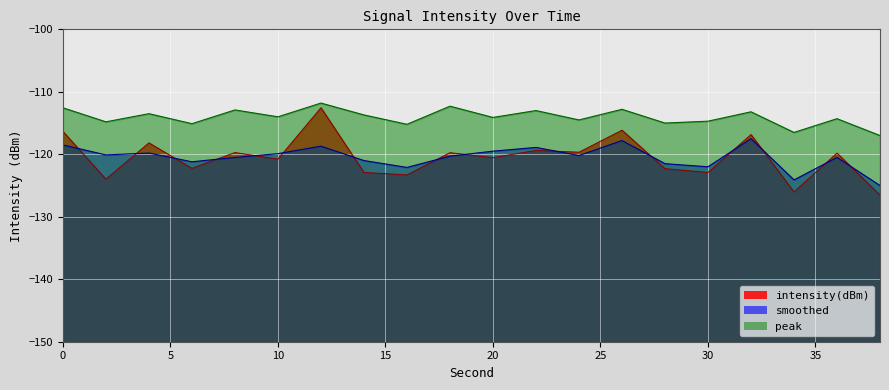

What is the value of the intensity(dBm) point at the 3rd from the left?

-118.2